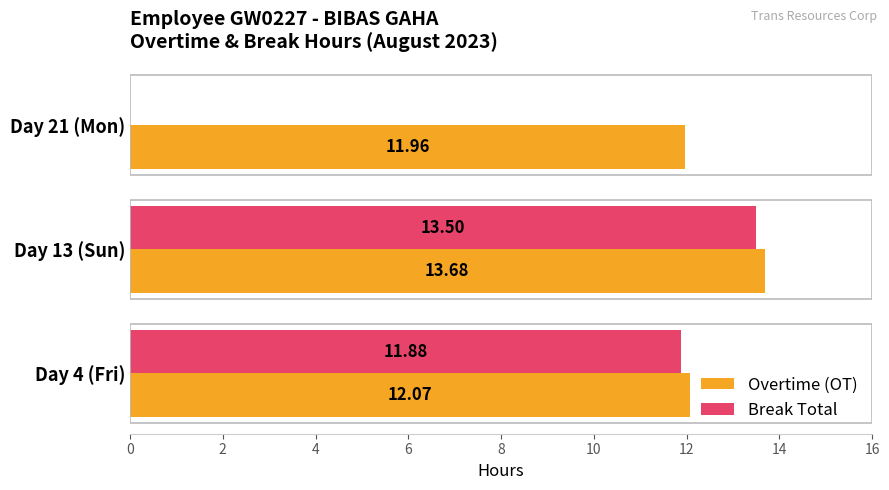

What is the average value of the Overtime (OT) series?

12.6